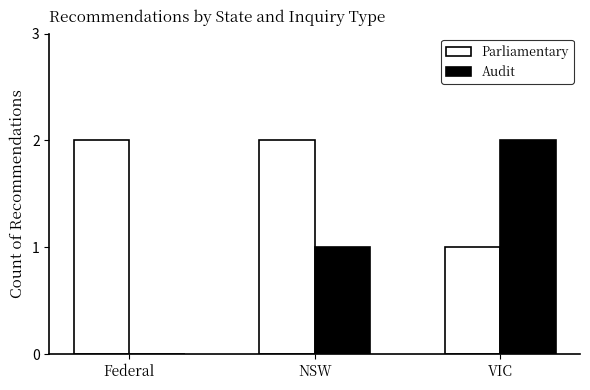

Is it true that Audit equals 0 at Federal?

True